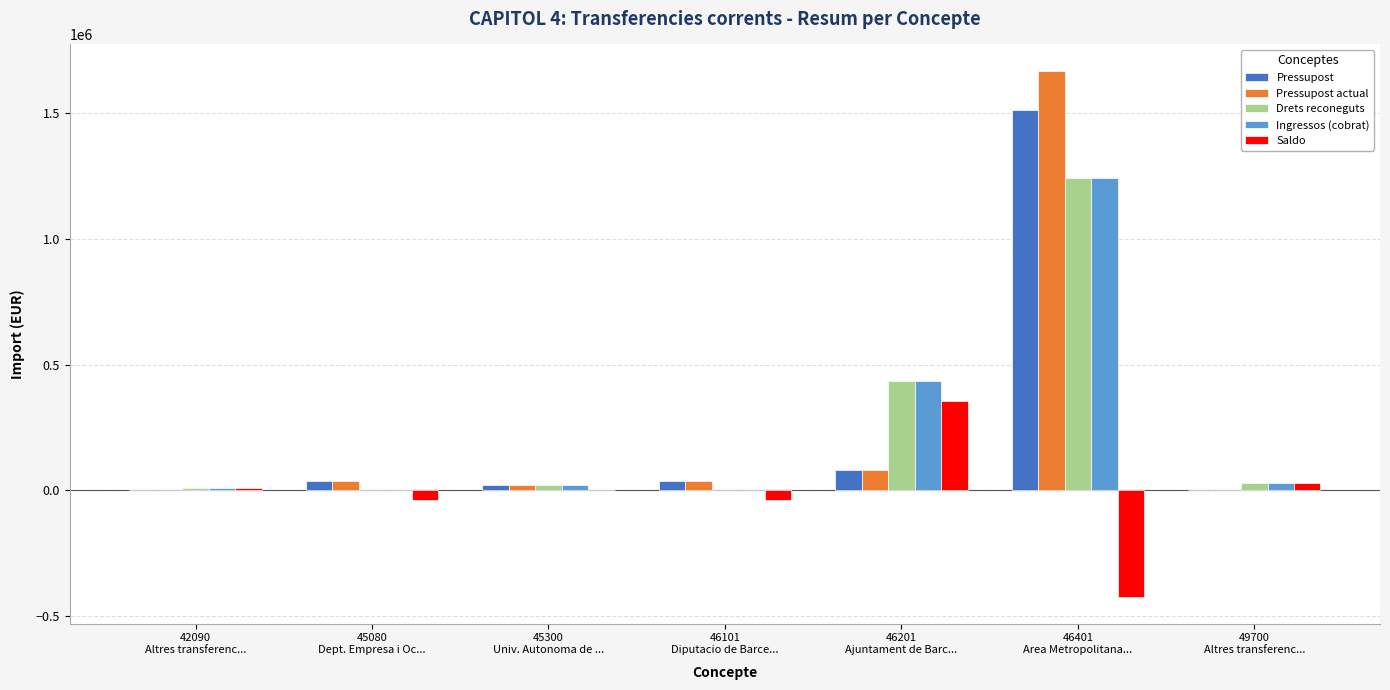

What is the maximum value shown in the chart?

1669556.3